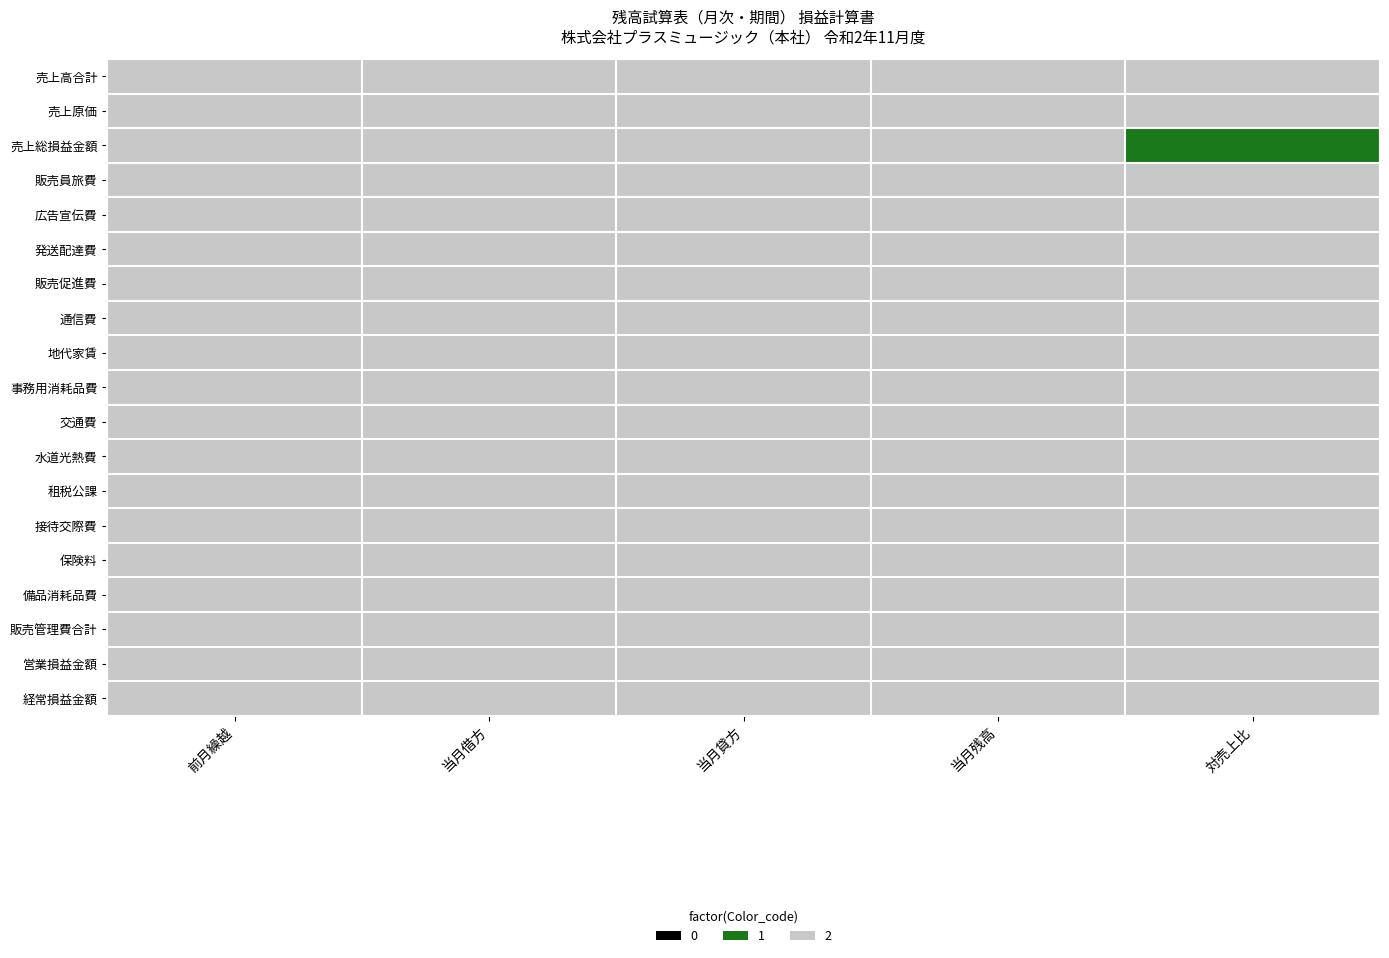

Which has a higher value, 当月貸方 or 対売上比?

当月貸方